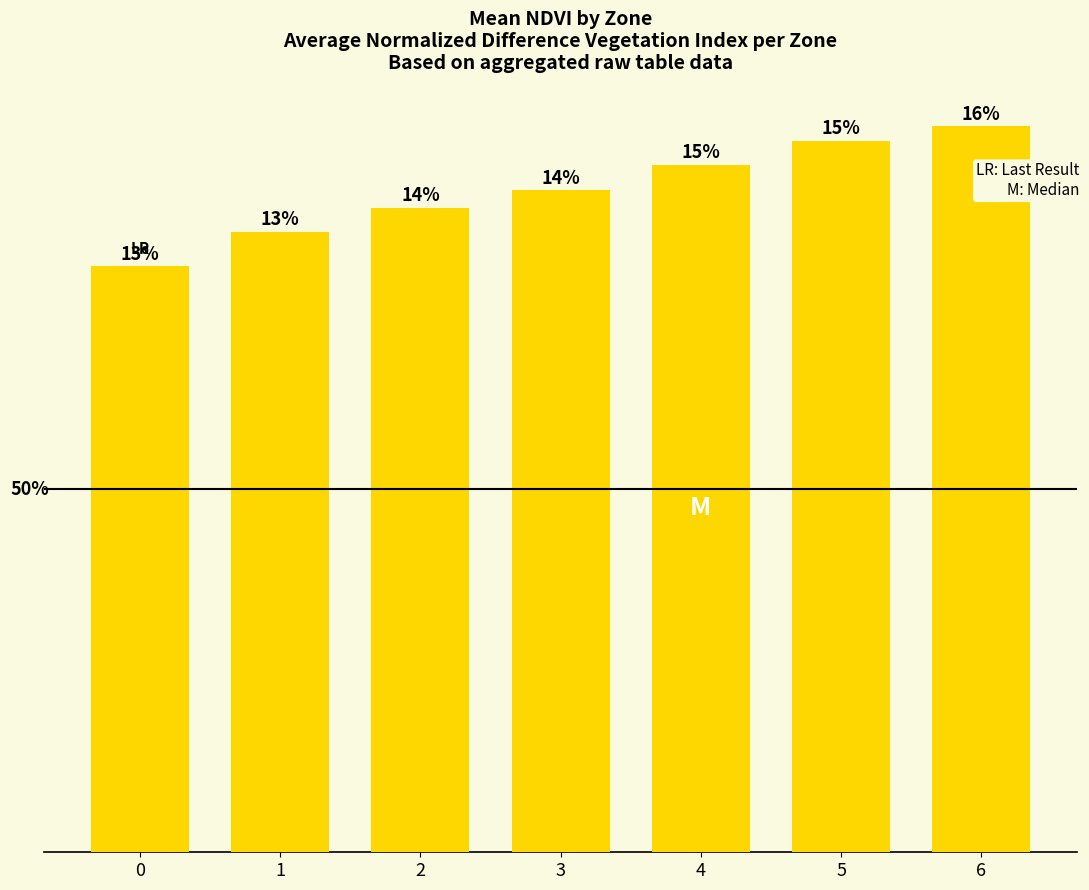

Approximately how many times larger is the value at 6 compared to 5?

1.0